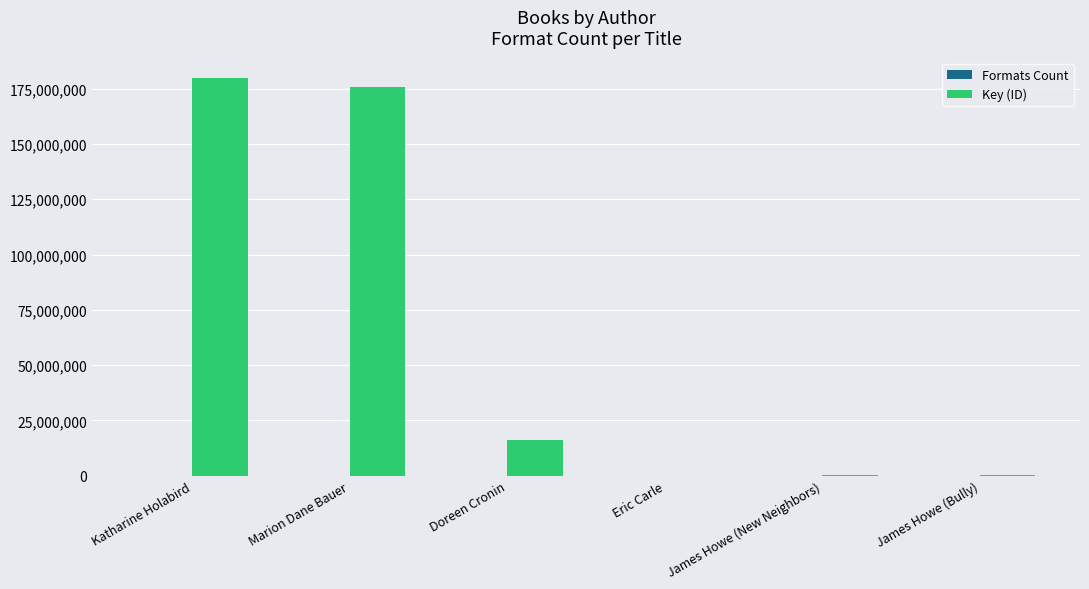

Which series has the largest total across all categories?

Key (ID)